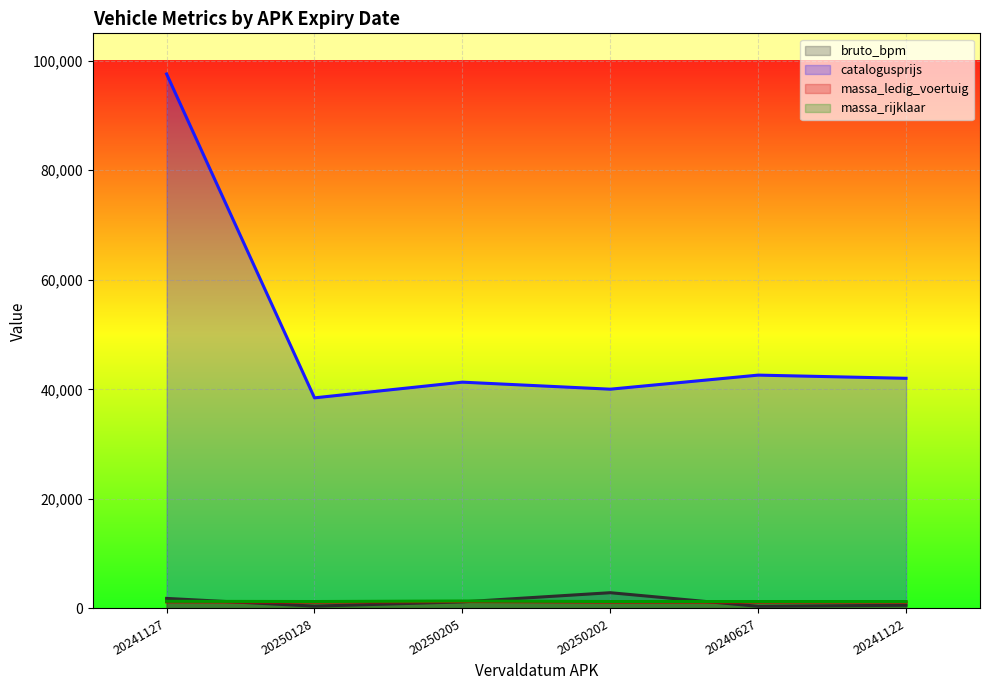

How many lines are shown in the chart?

4